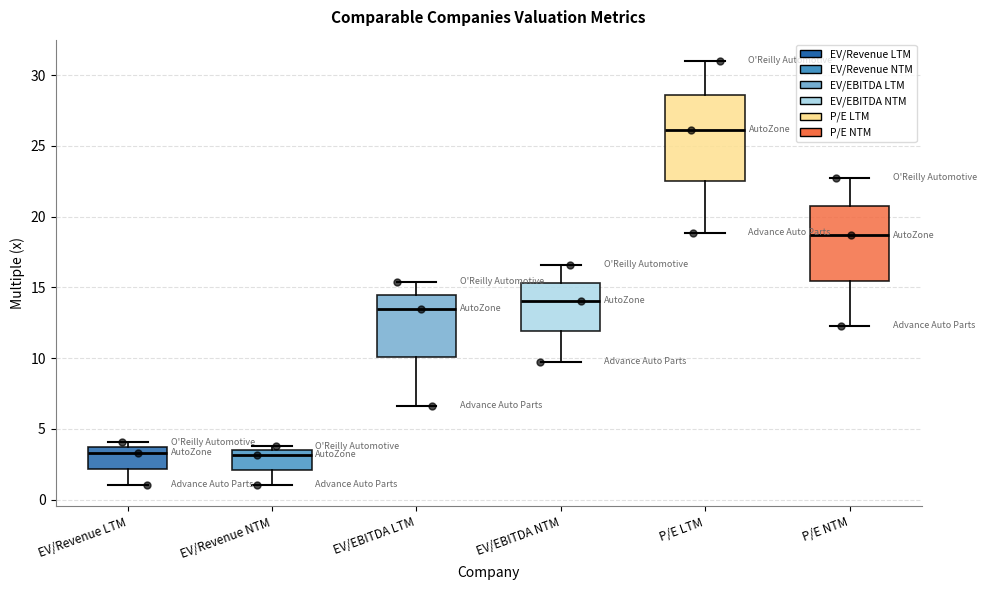

Which box has the highest median line?

P/E LTM